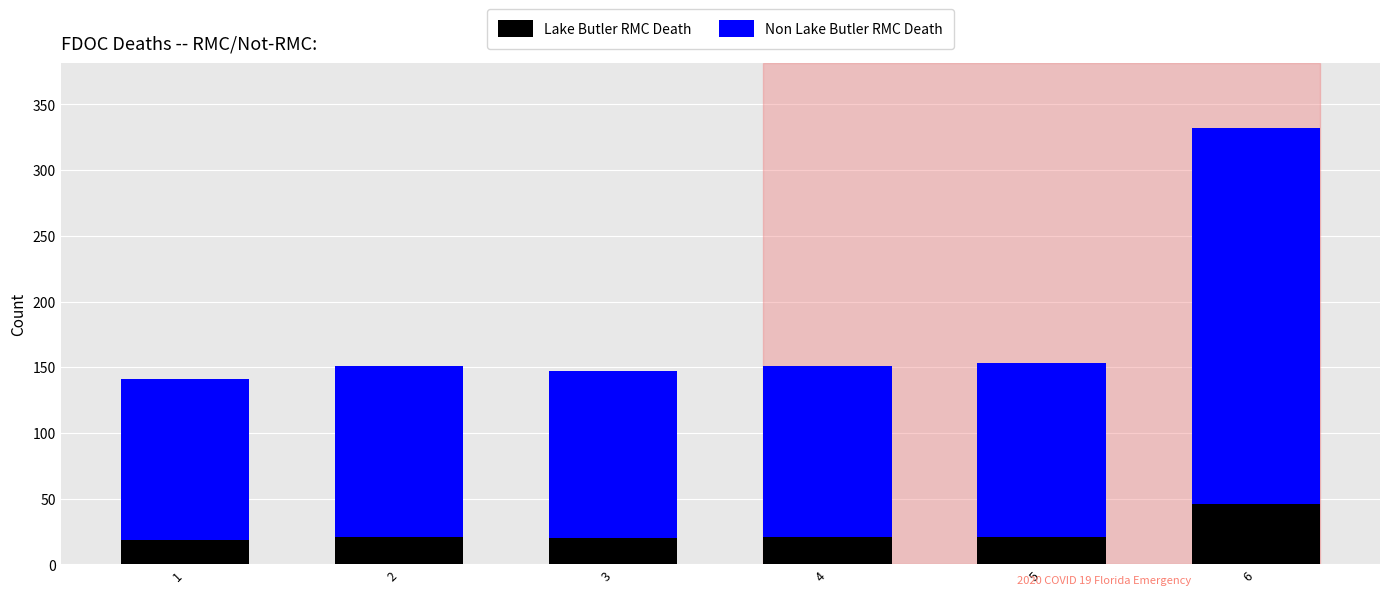

What is the total value across all series at 5?

153